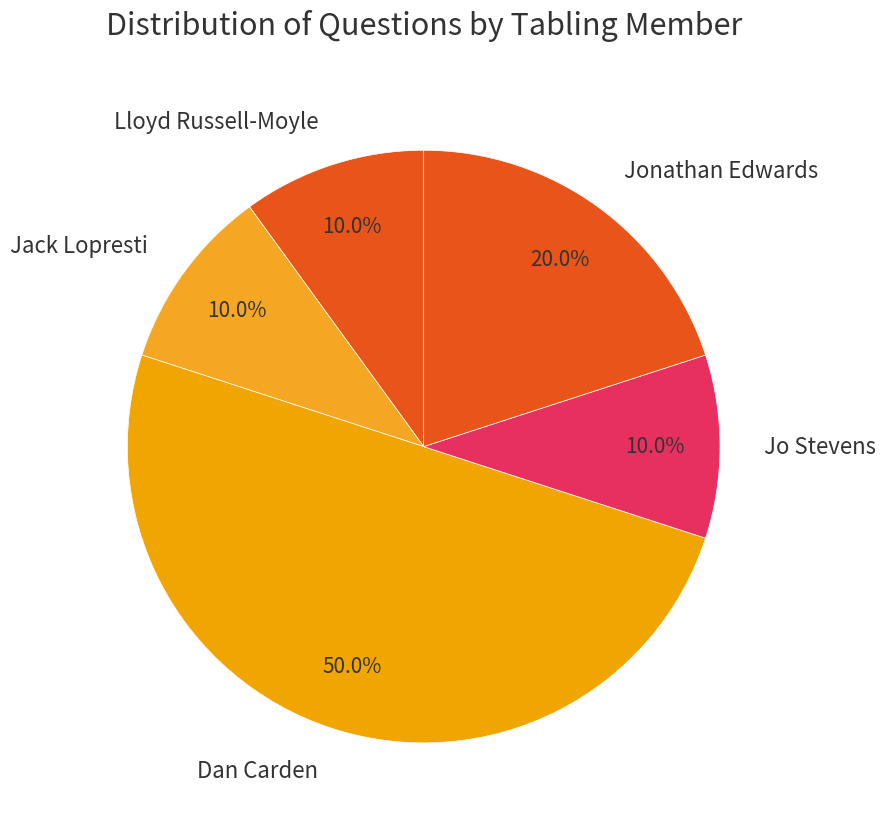

What is the largest slice in the pie chart?

Dan Carden